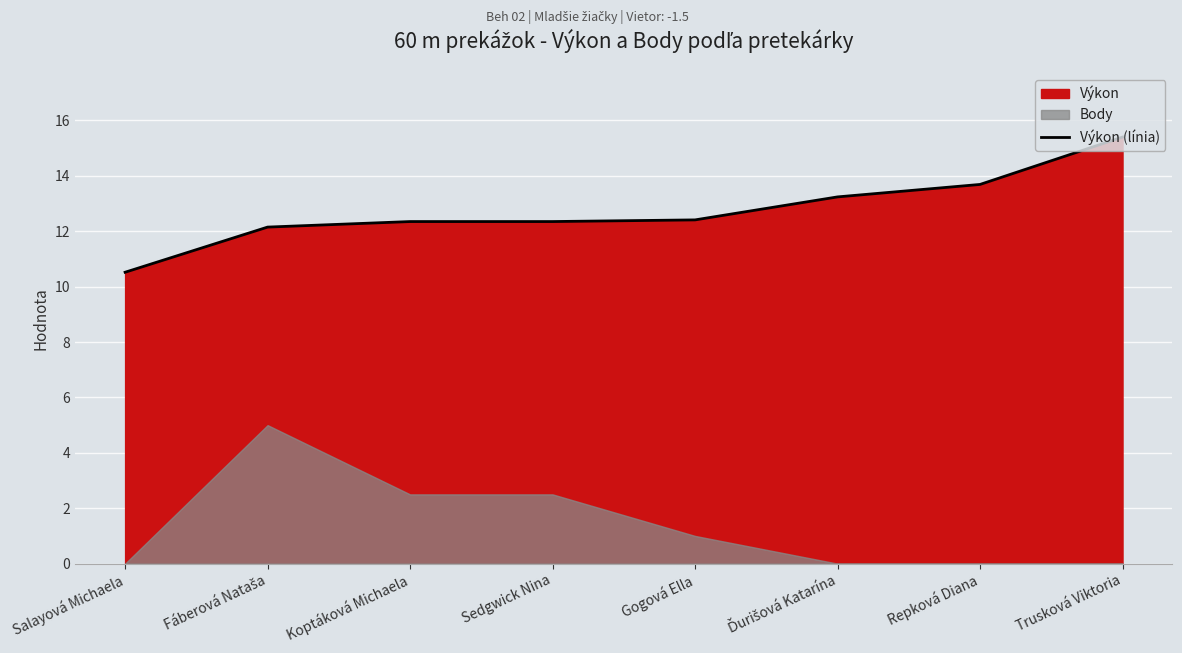

What is the change in value from Salayová Michaela to Repková Diana?

+3.2